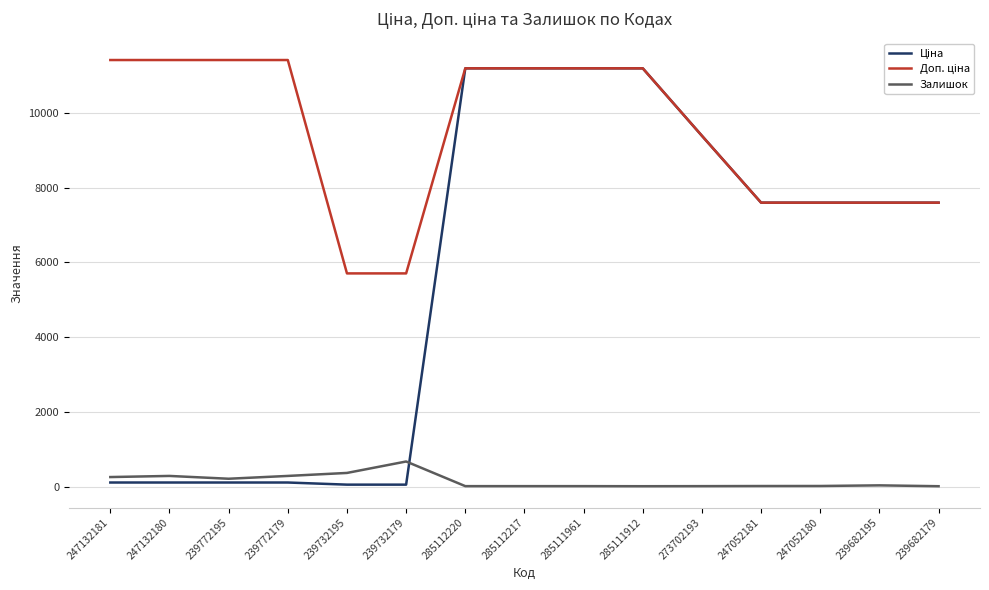

True or false: Залишок has a value of 17.0 at 285111961.

True